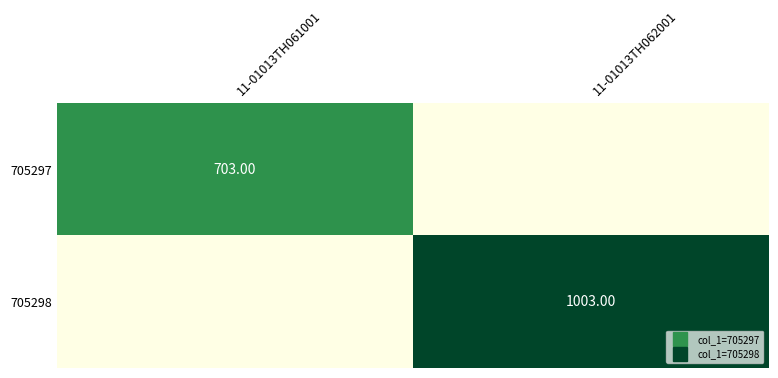

The value of 705297 at 11-01013TH061001 is 194. True or false?

False